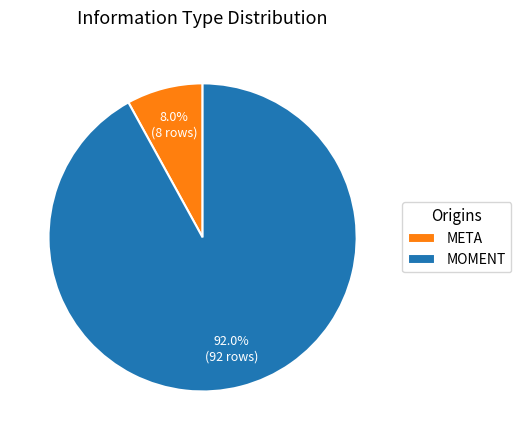

Which category has the smallest portion of the pie?

META